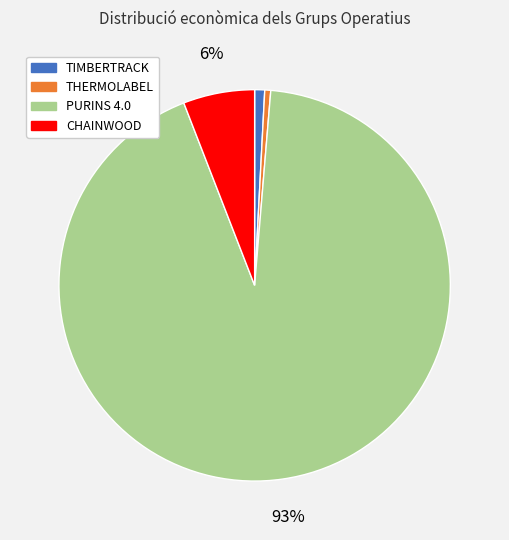

Which has a higher value, TIMBERTRACK or PURINS 4.0?

PURINS 4.0